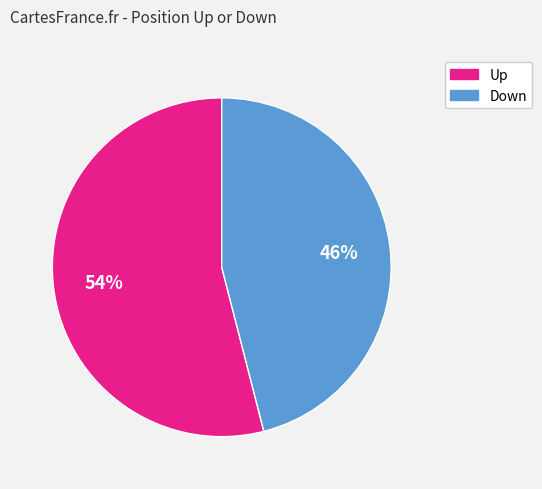

Is there any slice that represents more than half of the pie?

Yes